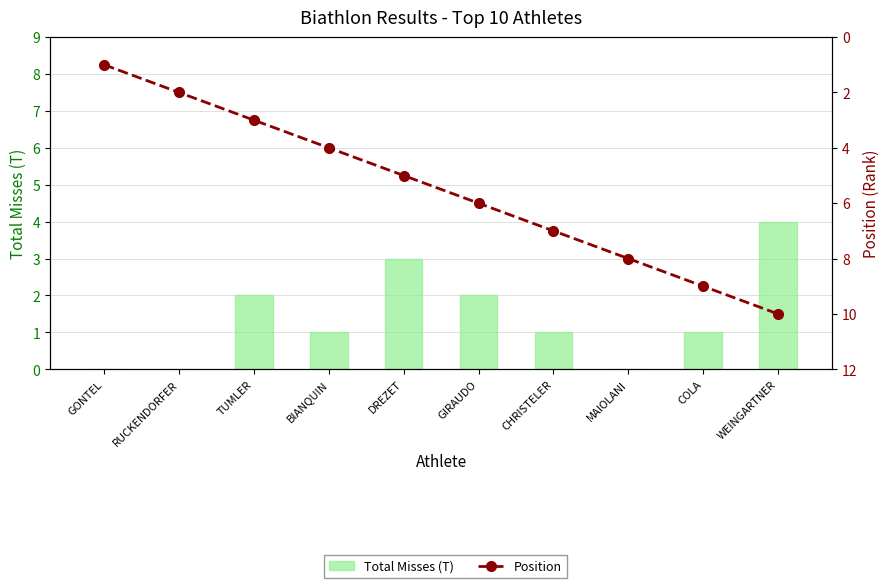

What is the value of the Total Misses (T) bar at the 5th from the left?

3